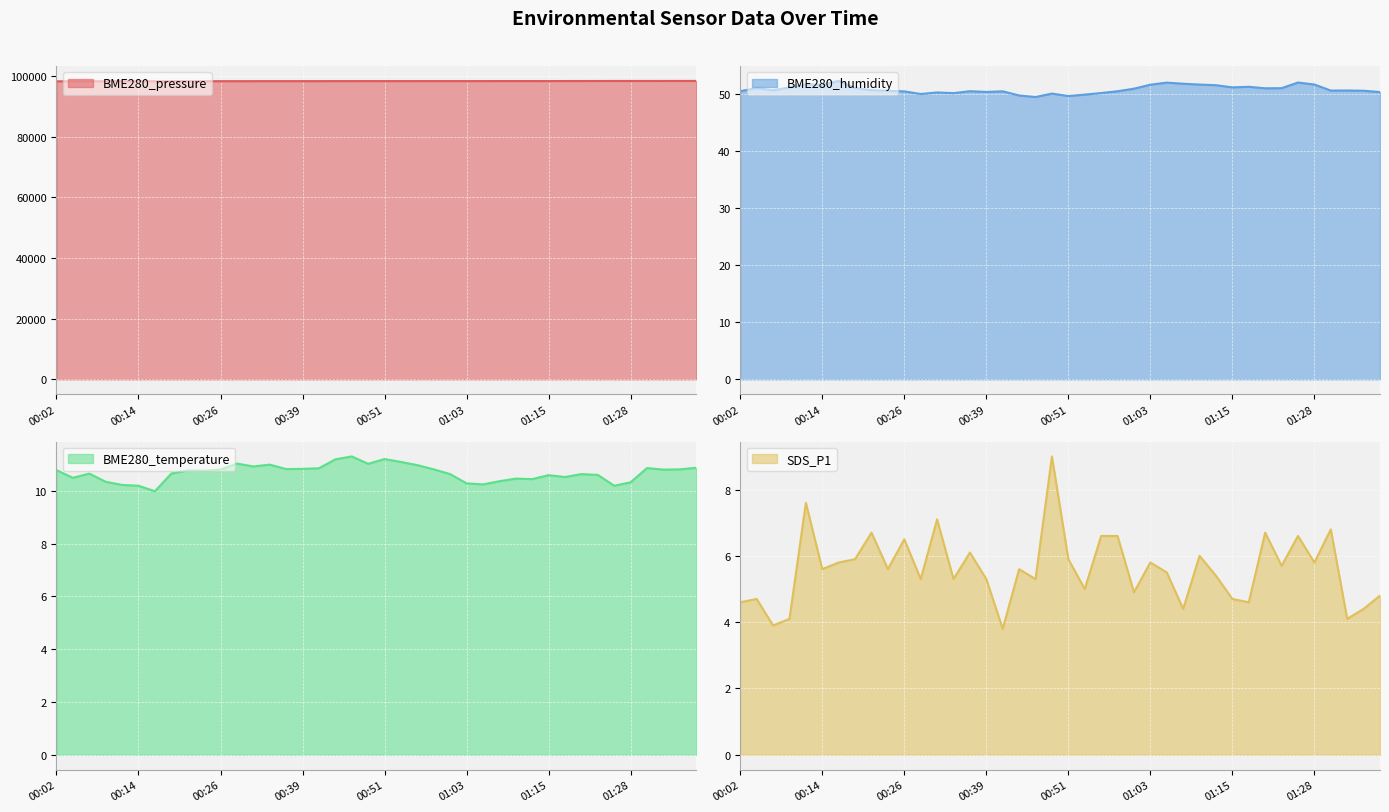

True or false: BME280_temperature has more than 1 points higher than both neighbors.

True